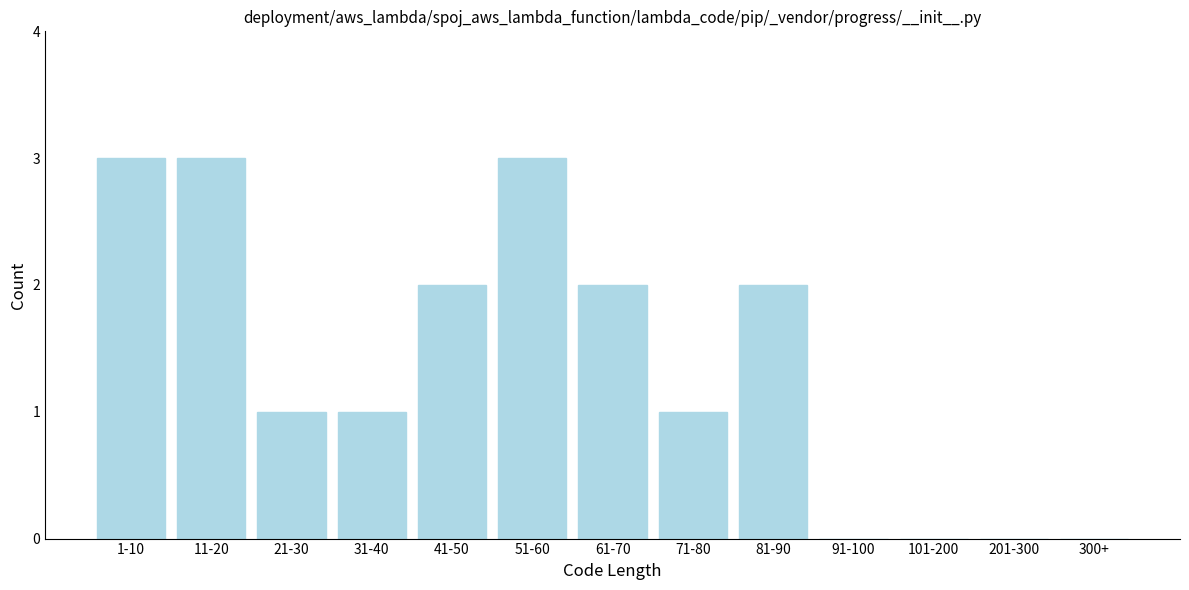

Reading left to right, list all the values displayed in this chart.

1-10=3	11-20=3	21-30=1	31-40=1	41-50=2	51-60=3	61-70=2	71-80=1	81-90=2	91-100=0	101-200=0	201-300=0	300+=0